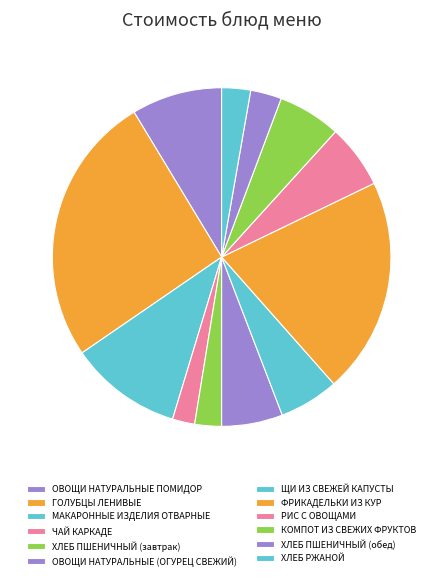

Count the number of slices in the pie.

12